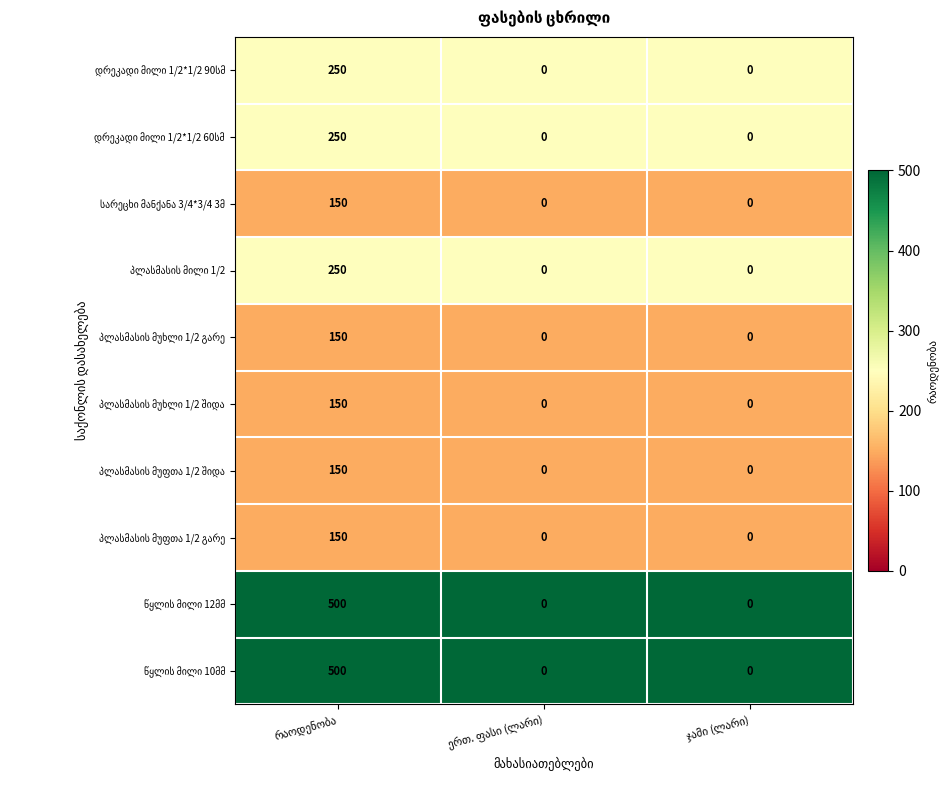

How many distinct data groups are displayed?

10